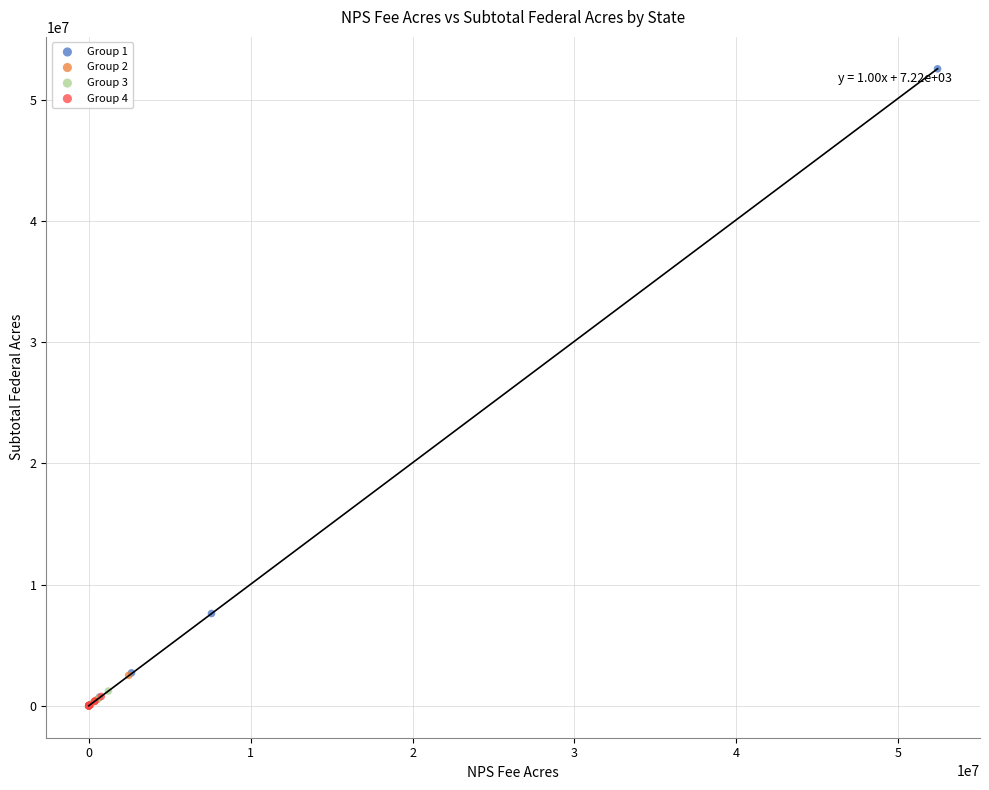

Which series has the largest Y range (max minus min)?

Group 1